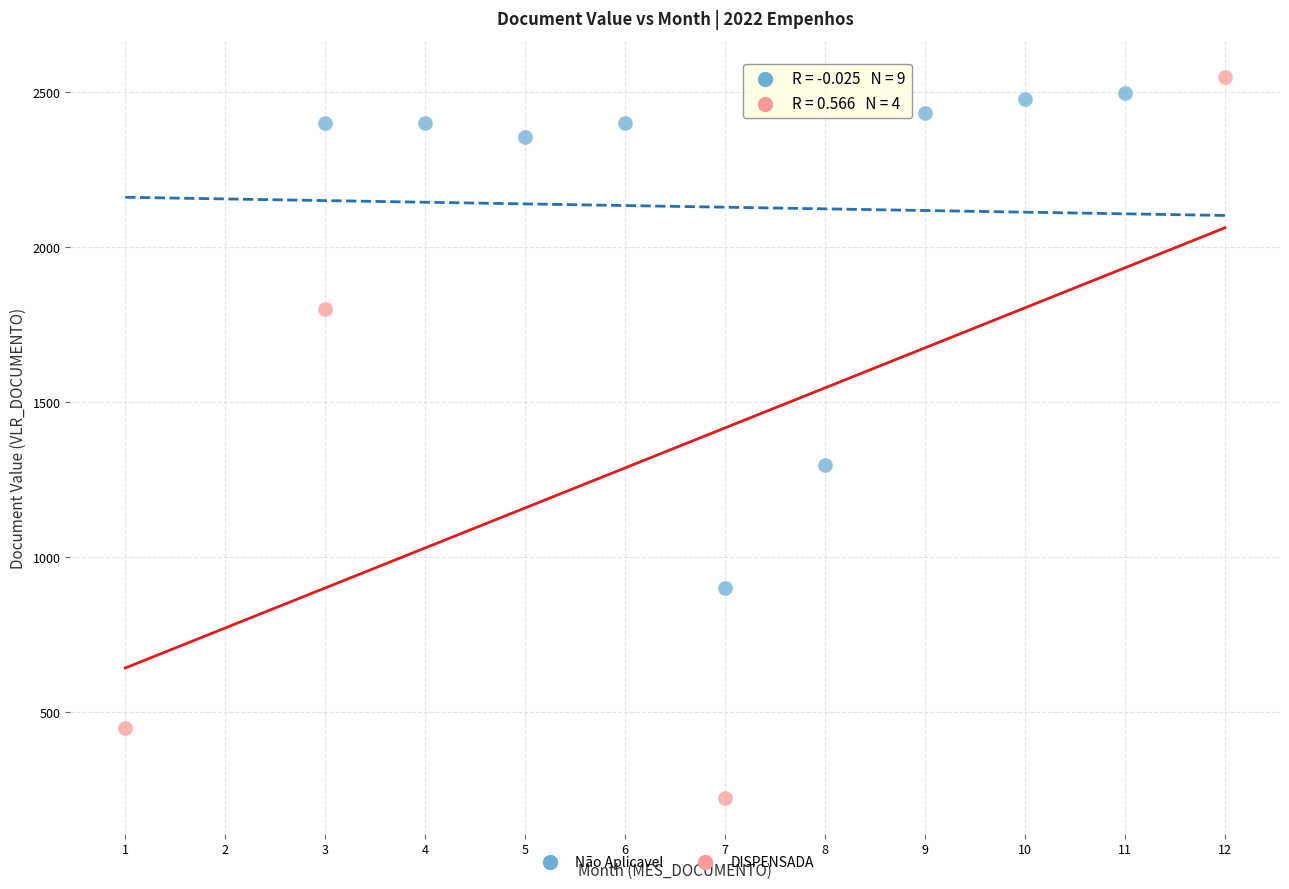

Which series reaches the minimum Y coordinate?

DISPENSADA